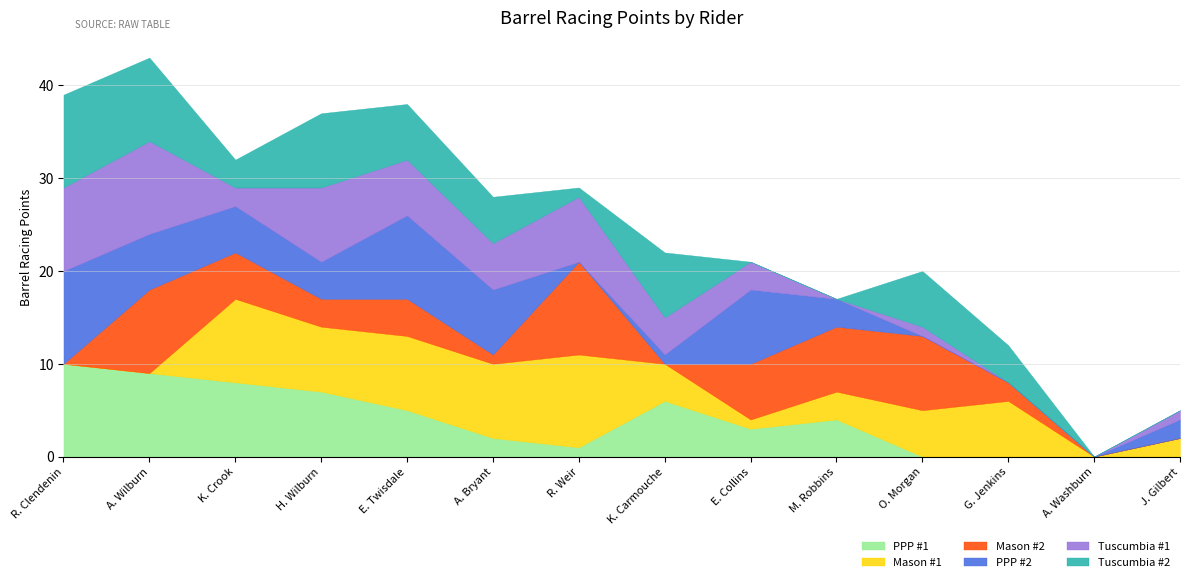

The value of Mason #2 at H. Wilburn is 2. True or false?

False